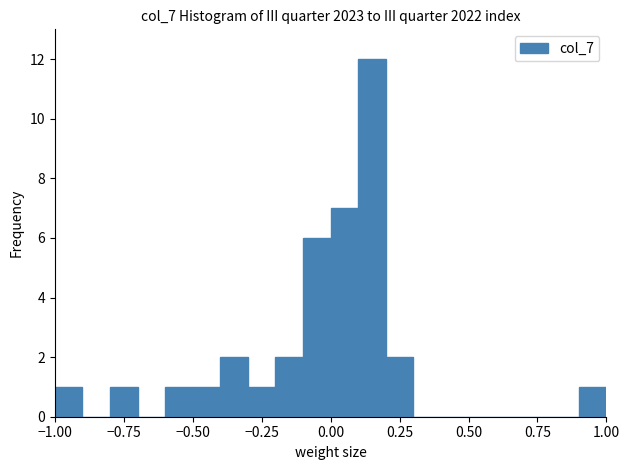

Around what value on the x-axis is the tallest bar? Give the approximate position of its centre, as read against the axis.

0.15